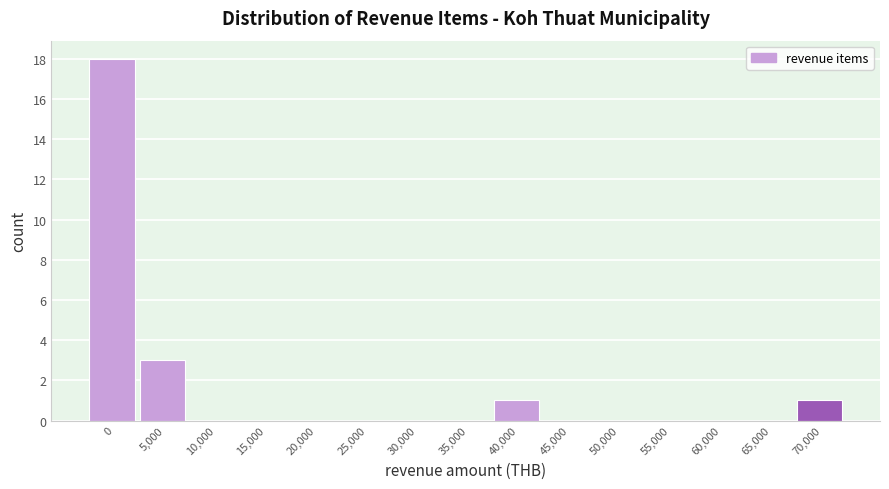

Reading left to right, extract all data points from this chart.

0=18	5,000=3	10,000=0	15,000=0	20,000=0	25,000=0	30,000=0	35,000=0	40,000=1	45,000=0	50,000=0	55,000=0	60,000=0	65,000=0	70,000=1